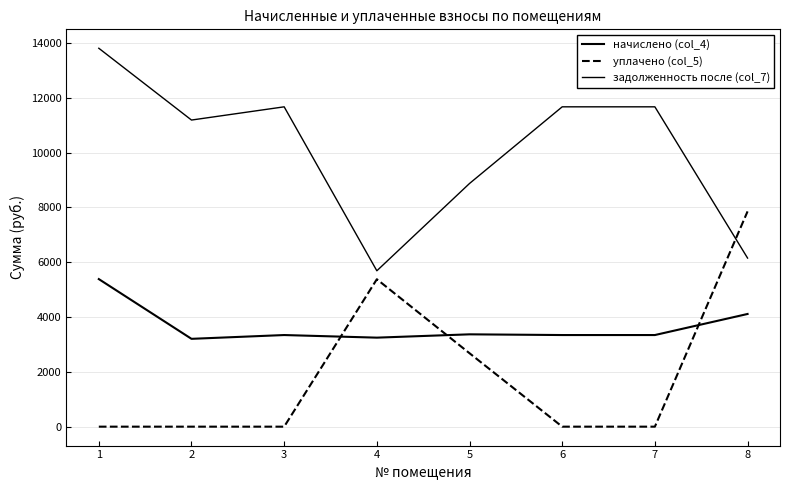

Rank the series by their maximum value, from highest to lowest.

задолженность после (col_7), уплачено (col_5), начислено (col_4)